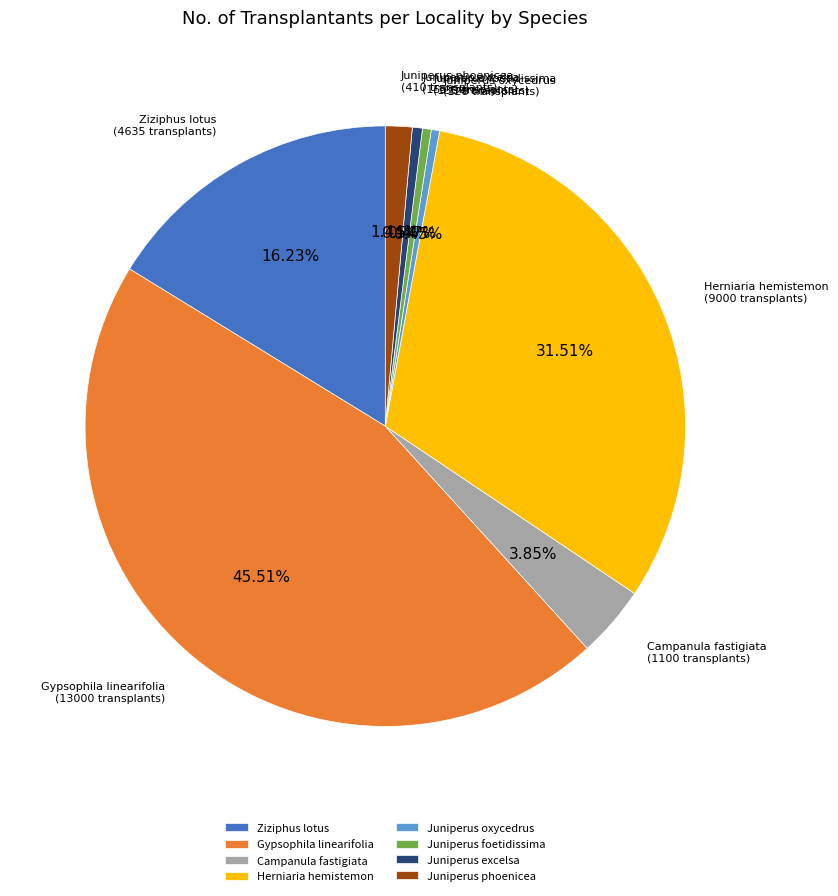

What is the largest slice in the pie chart?

Gypsophila linearifolia